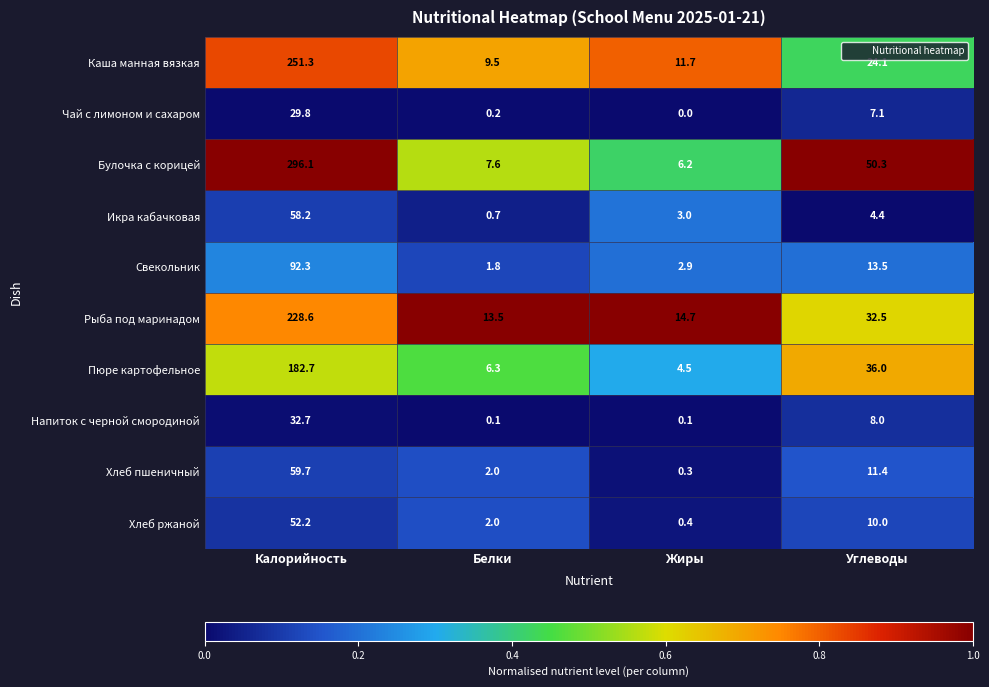

Between Жиры and Углеводы, which series saw the biggest shift?

Булочка с корицей